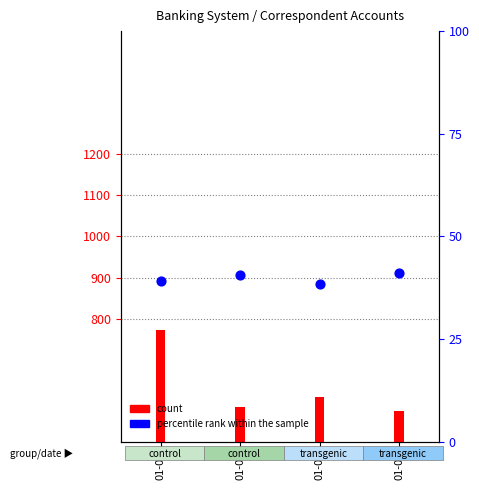

Which series contains the lowest Y value?

percentile rank within the sample